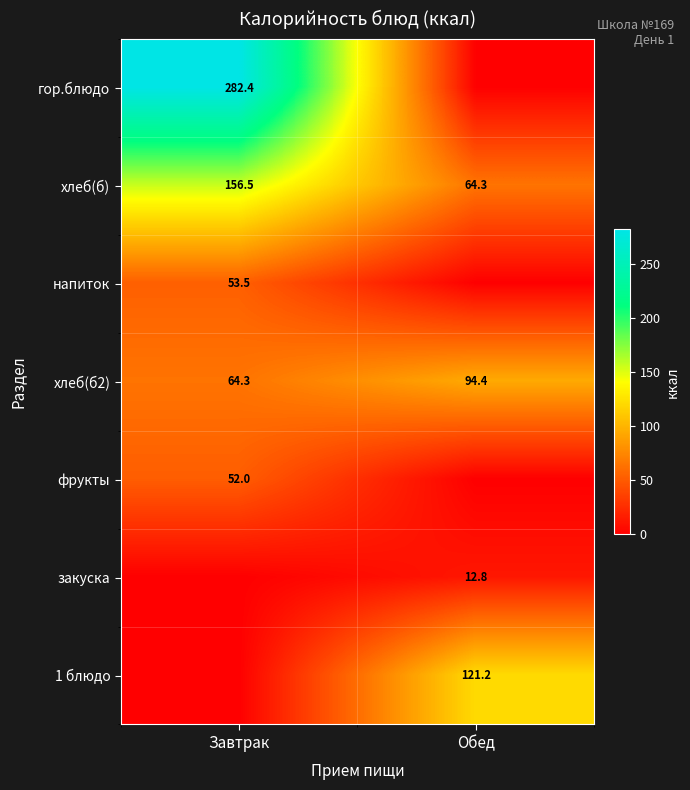

The хлеб(б) series shows 37.2 at Завтрак. True or false?

False